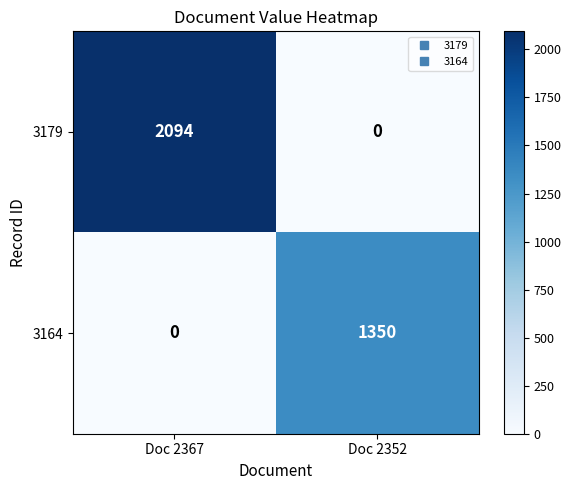

What is the maximum value shown in the chart?

2094